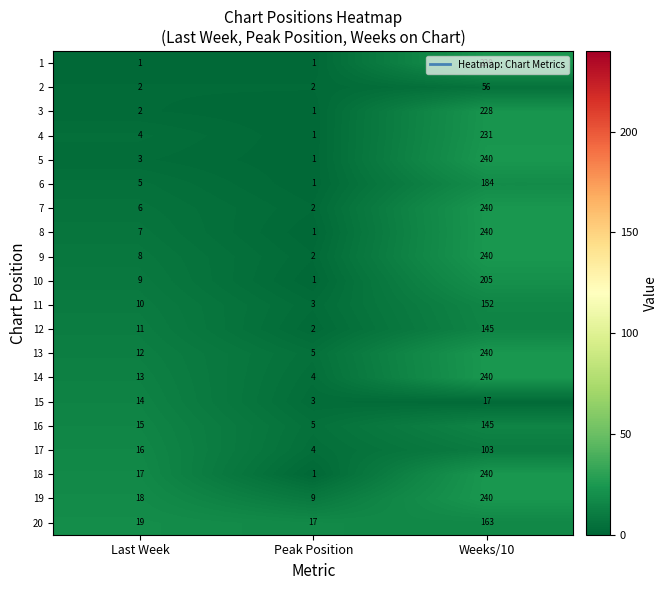

What is the average value of the 11 series?

55